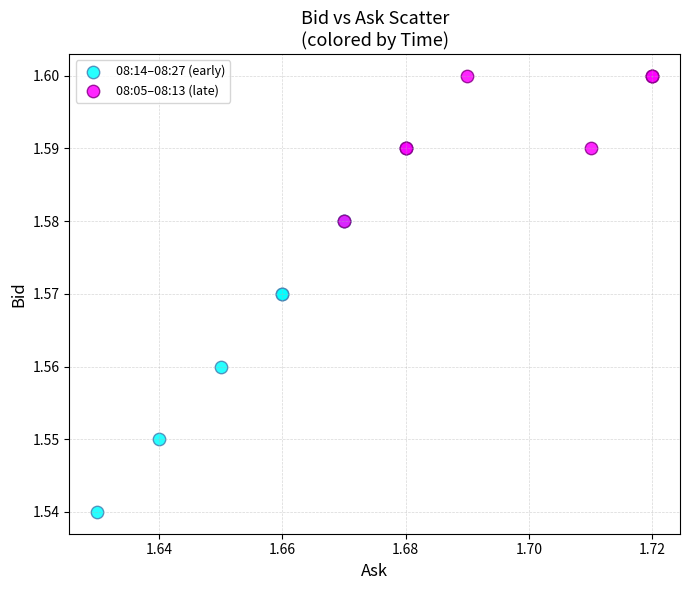

Which series reaches the maximum Y coordinate?

08:05–08:13 (late)